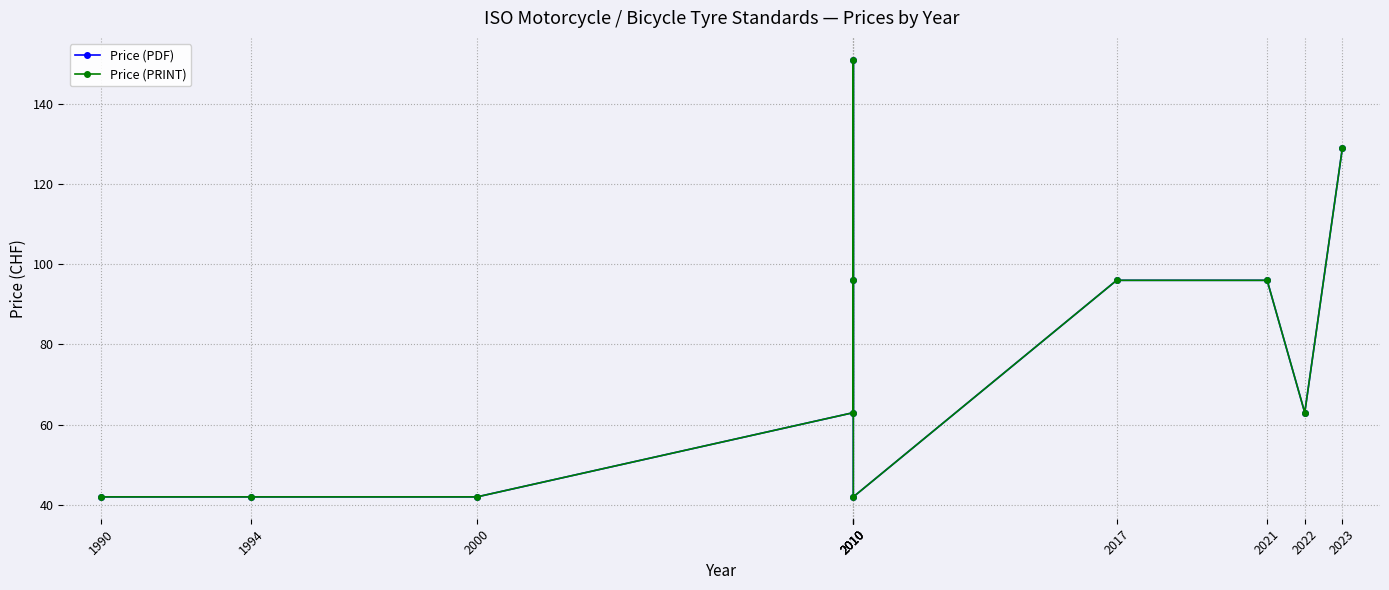

How many data points does each series have?

11